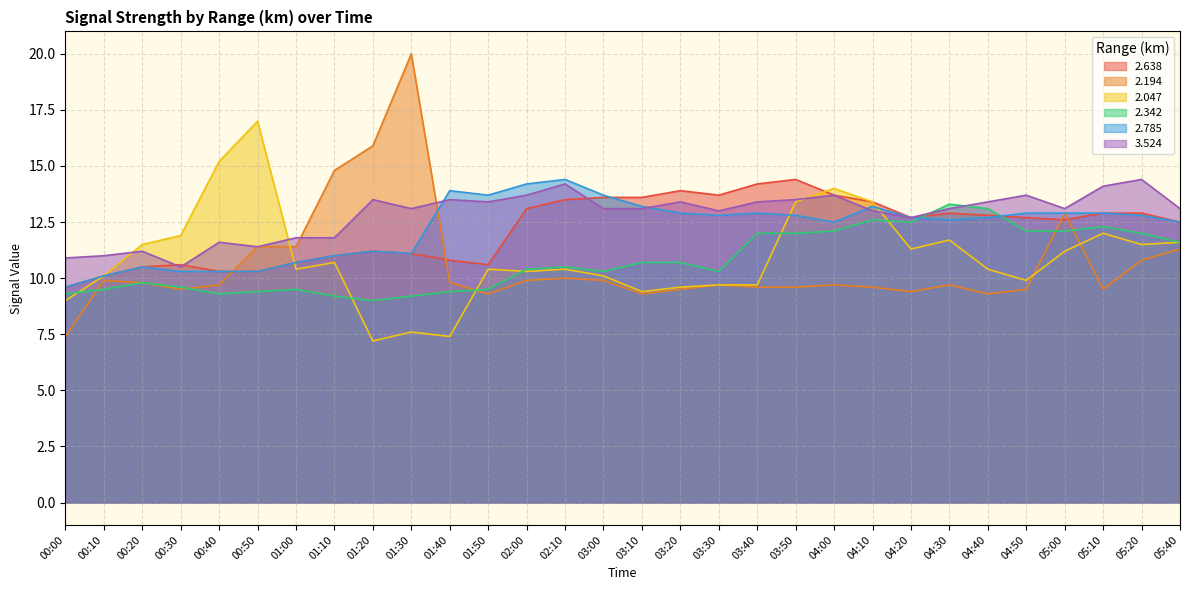

Between which two adjacent categories do 2.638 and 3.524 first intersect?

00:20 and 00:30